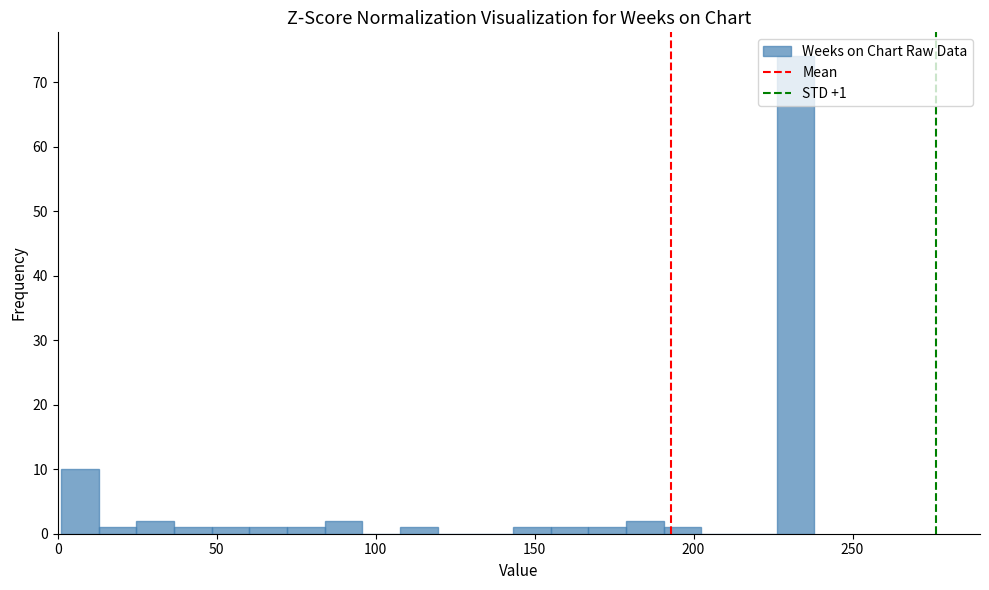

Read against the x-axis, roughly where is the centre of the tallest bar?

230